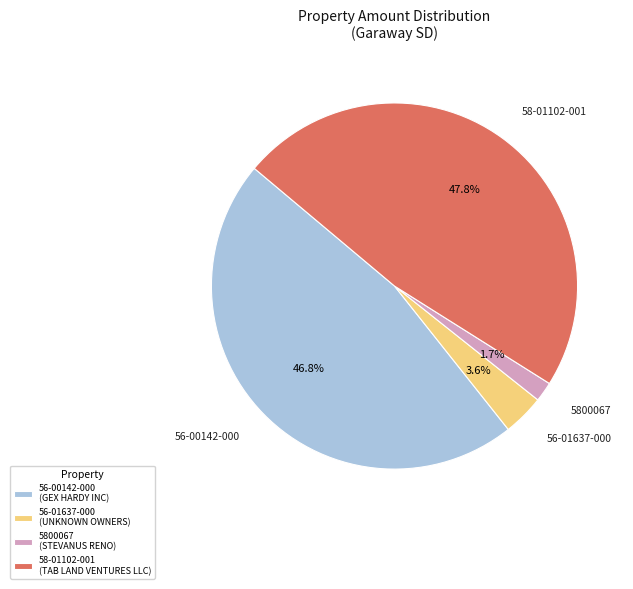

How many segments does this pie chart have?

4